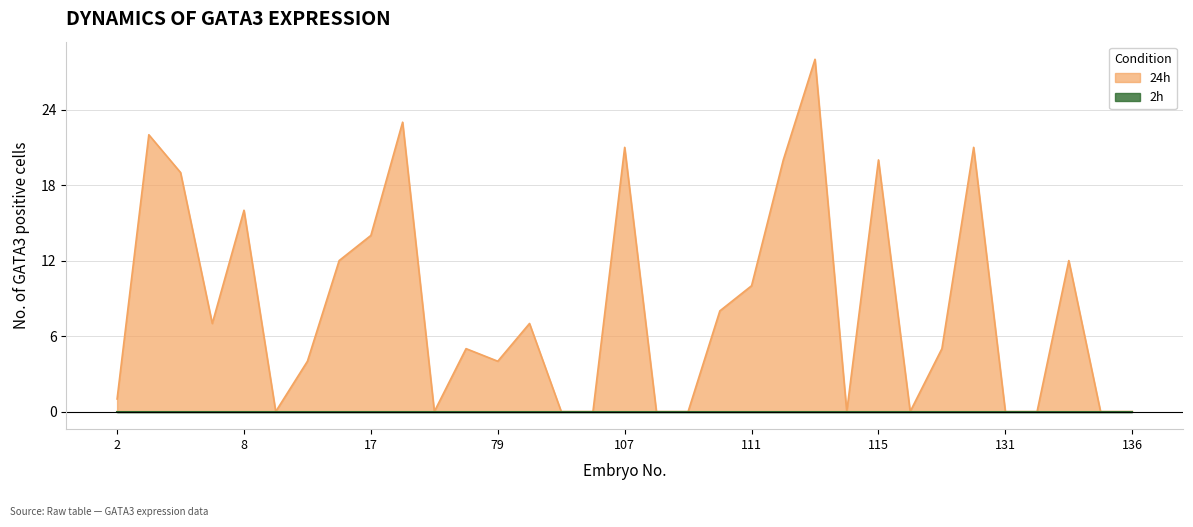

The value at 2 is 1. True or false?

True